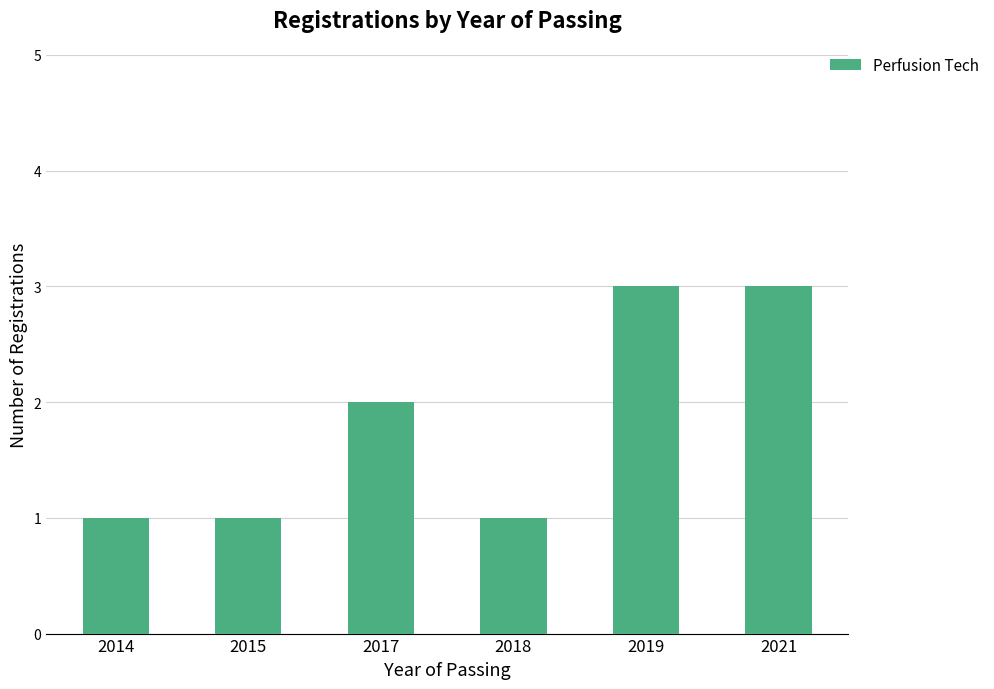

Count the number of categories in the chart.

6